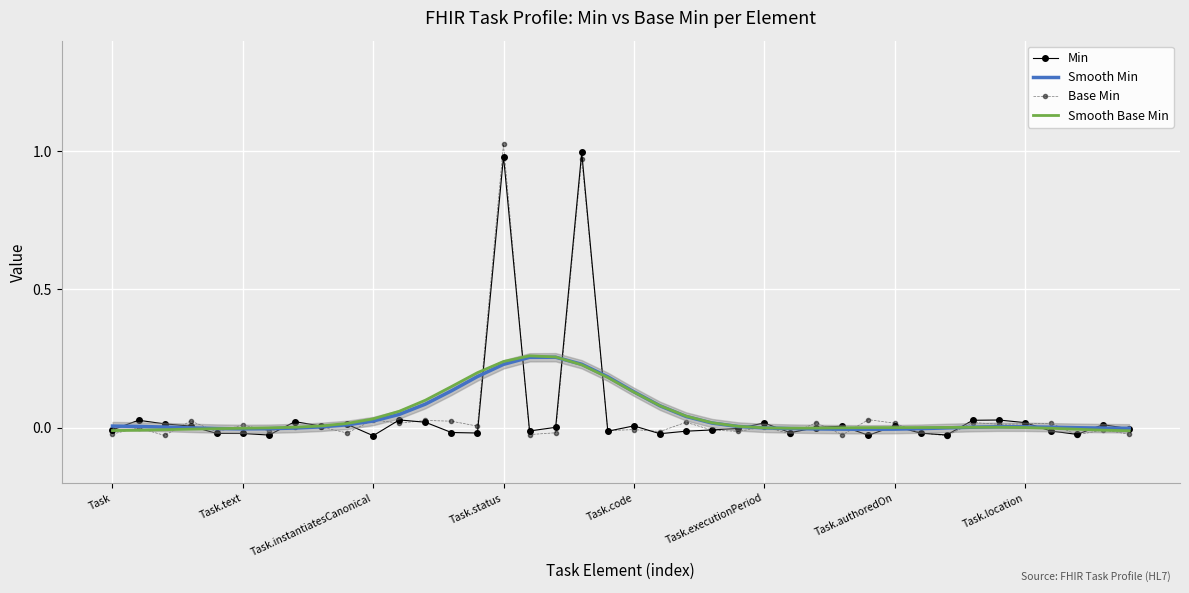

What is the sum of all Base Min values?

1.9